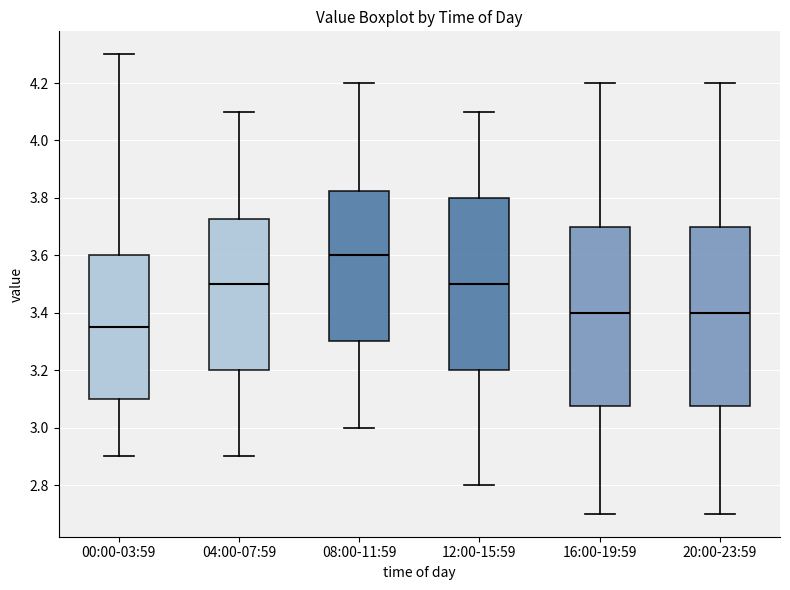

Where does the lower whisker of the box for 12:00-15:59 end on the y-axis? The values are not printed on the chart, so give them approximately, as read against the axis.

2.80